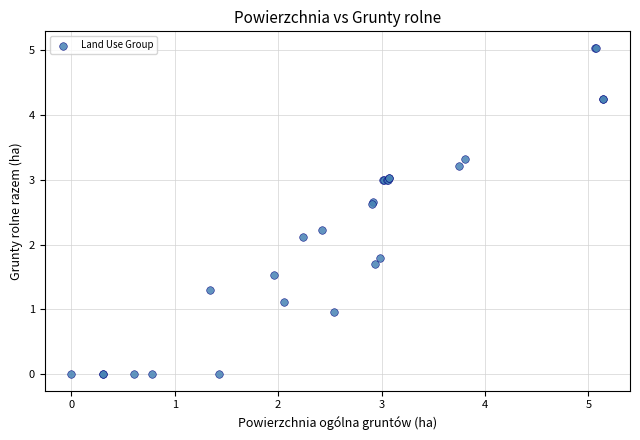

What Y value in the scatter plot is closest to 2?

2.1